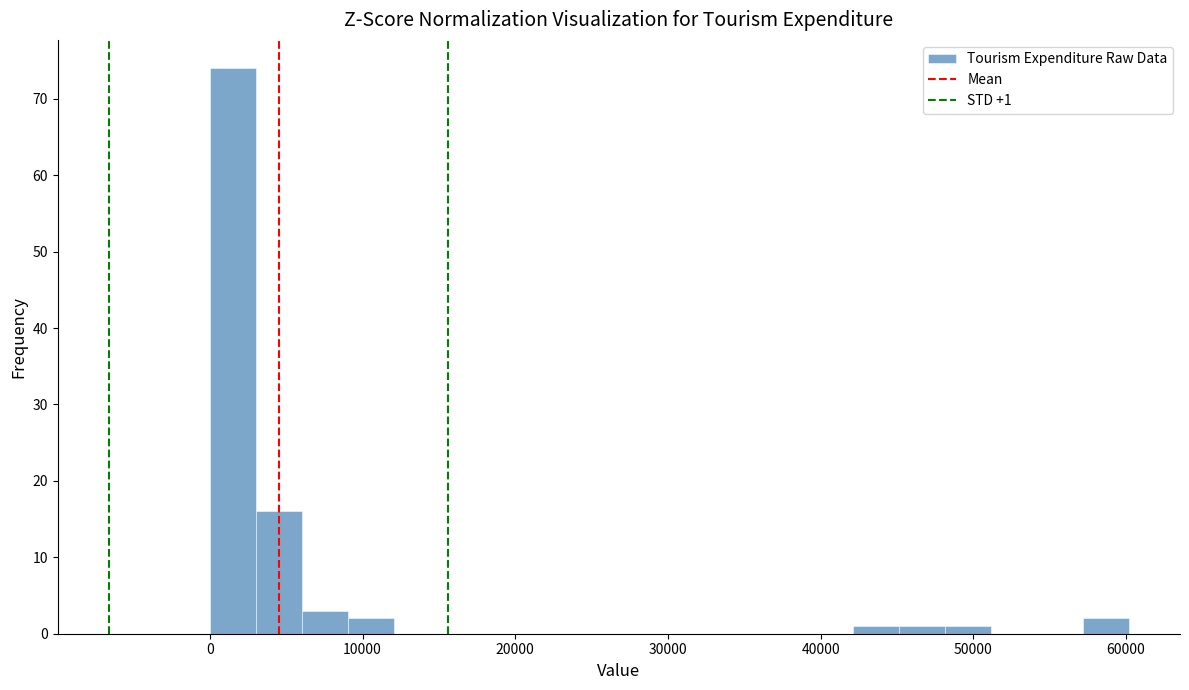

Around what value on the x-axis is the tallest bar? Give the approximate position of its centre, as read against the axis.

2000